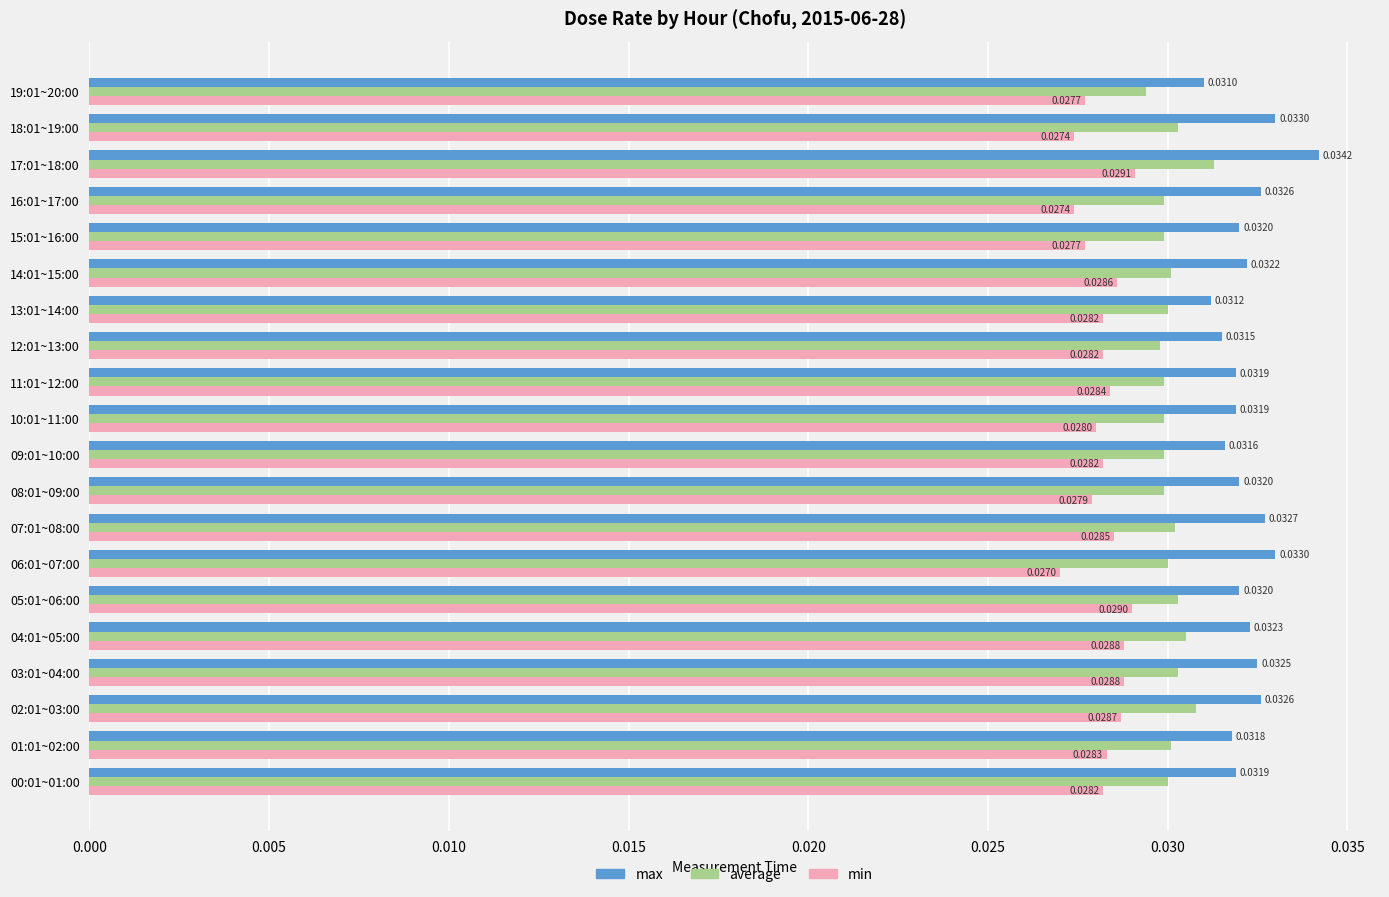

Which series changed the most between 01:01~02:00 and 16:01~17:00?

min